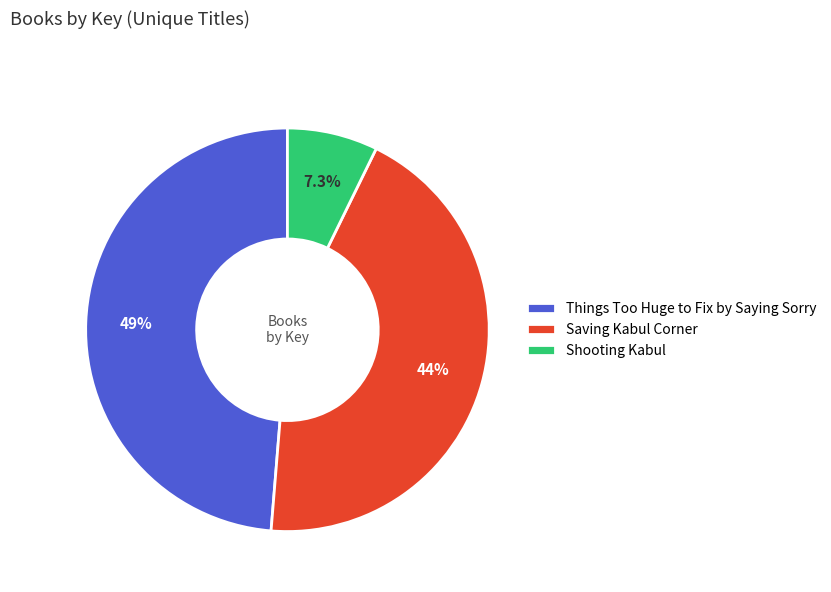

Does any single category account for the majority?

No